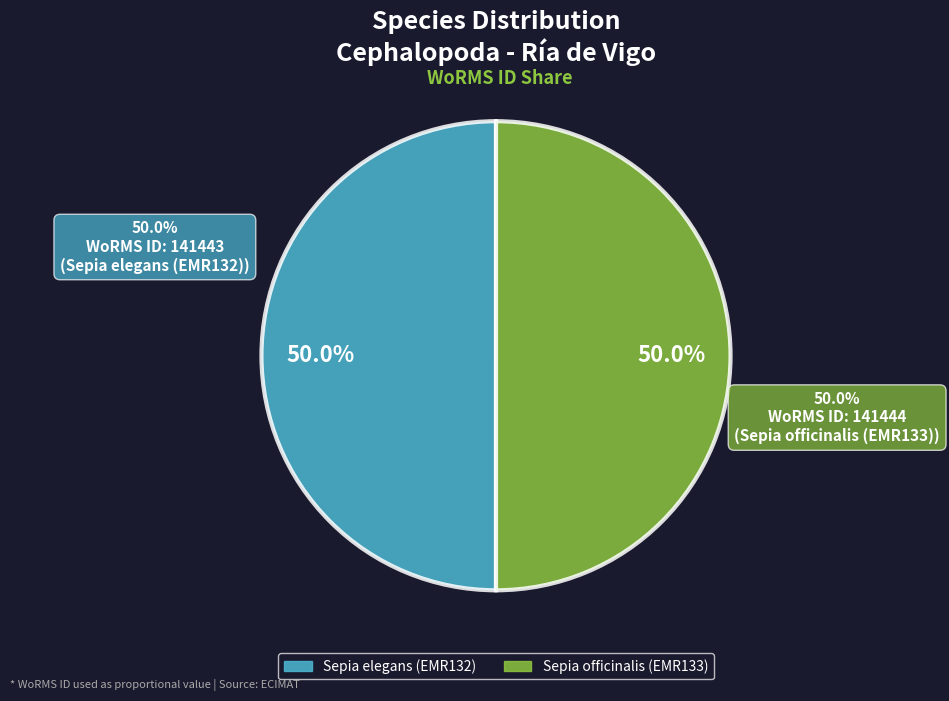

The Sepia officinalis (EMR133) slice represents 50% of the pie. True or false?

True